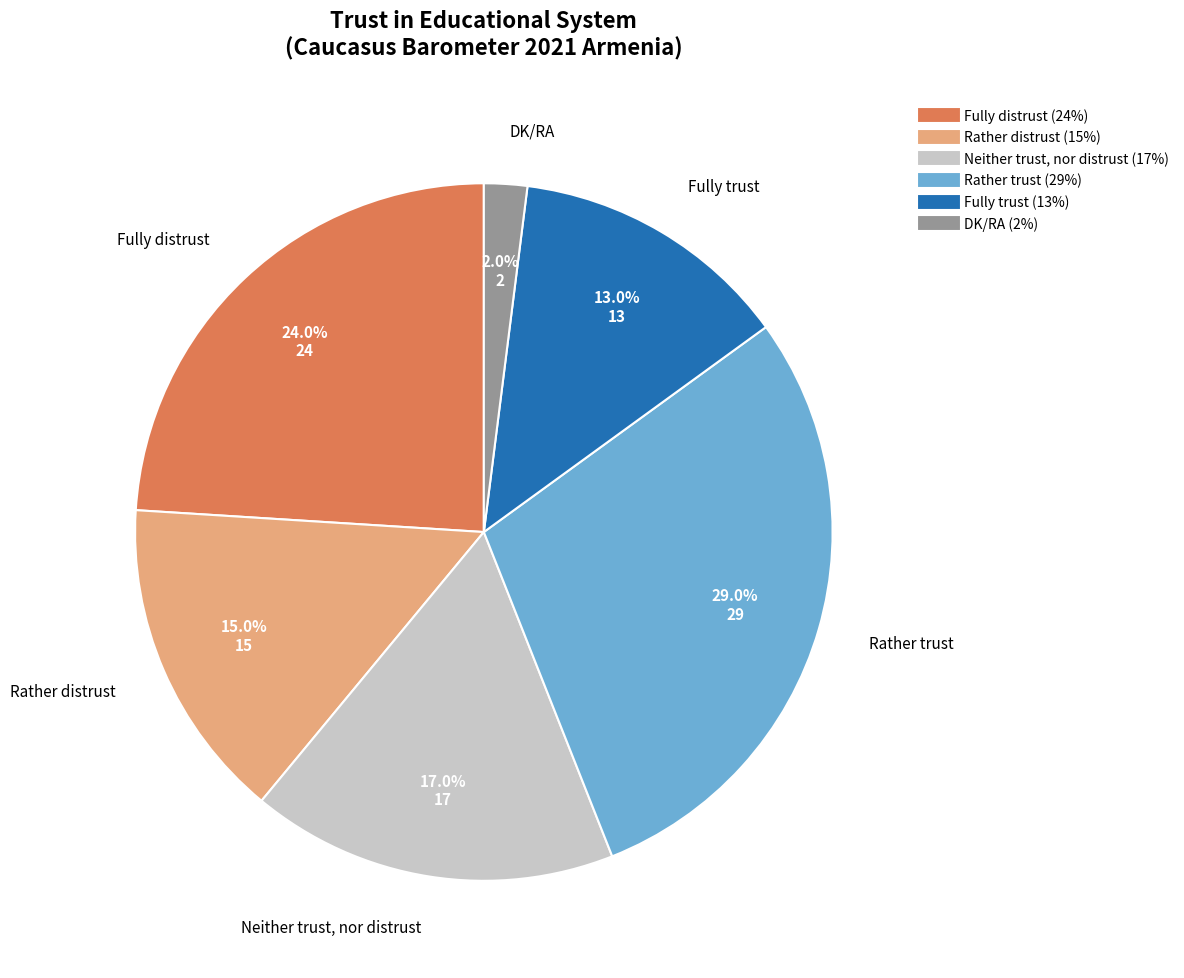

Do Rather distrust and DK/RA together represent more than half of the pie?

No